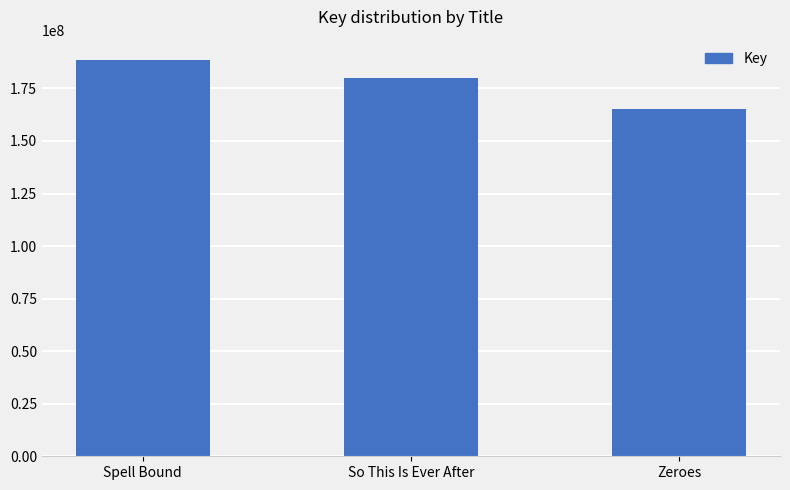

What is the smallest value displayed?

165098651